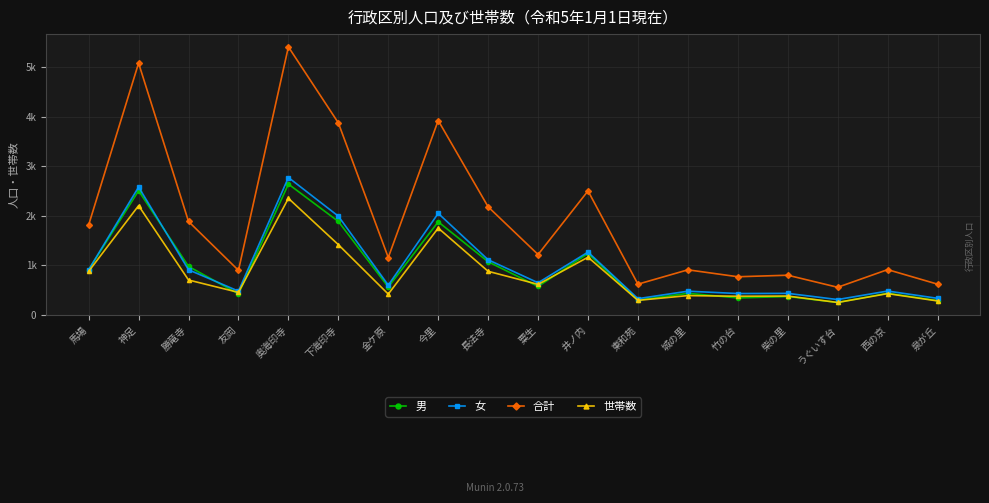

Which category has the lowest value across all series?

うぐいす台